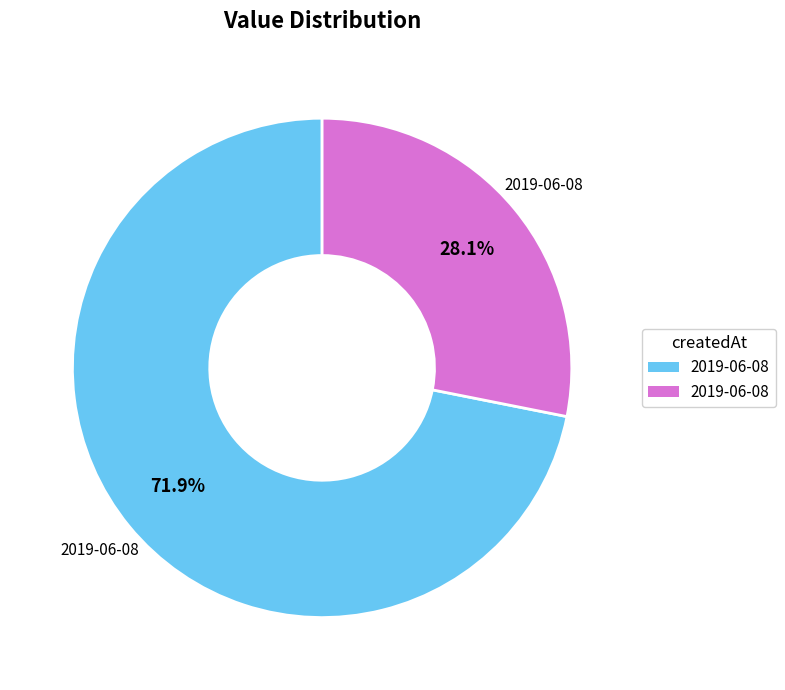

Is there any slice that represents more than half of the pie?

Yes